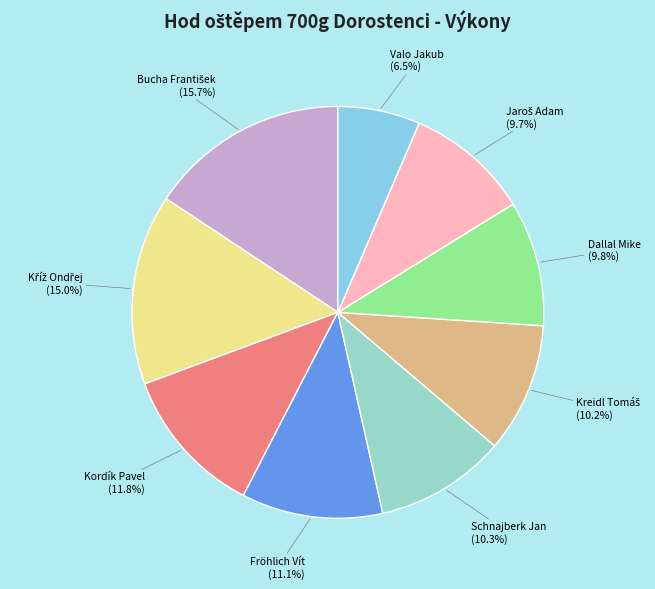

How much of the chart is everything except Fröhlich Vít?

88.9%